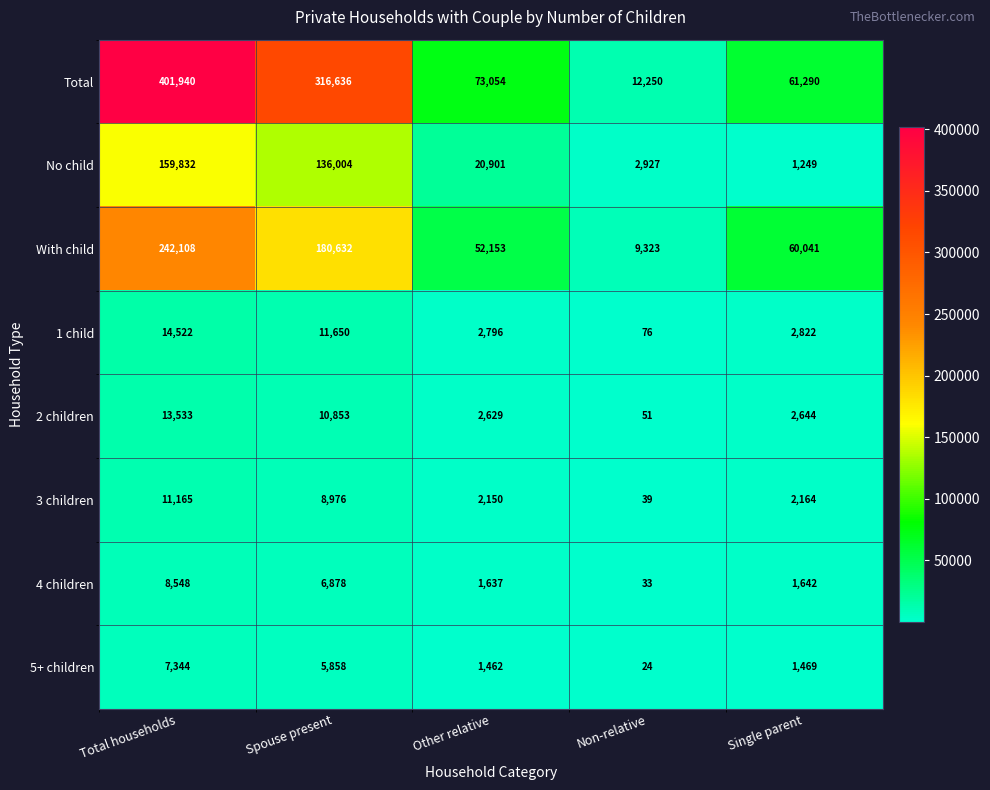

What is the minimum value for Total?

12250